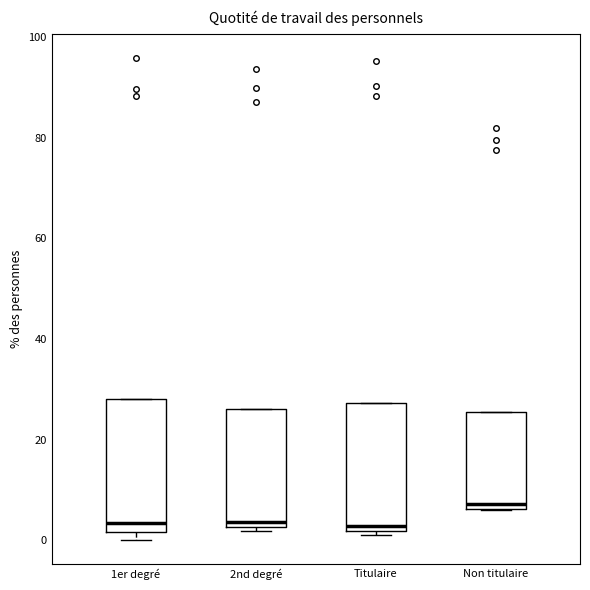

Reading left to right, read every box against the y-axis: the position of its median line, the range the box covers, and the ends of its whiskers. The values are not printed on the chart, so give them approximately, as read against the axis.

1er degré: median 4, box 2 to 28, whiskers 0 to 28
2nd degré: median 4, box 2 to 26, whiskers 2 (just below the box's lower edge) to 26
Titulaire: median 2 (just above the box's lower edge), box 2 to 28, whiskers 2 (just below the box's lower edge) to 28
Non titulaire: median 8, box 6 to 26, whiskers 6 to 26